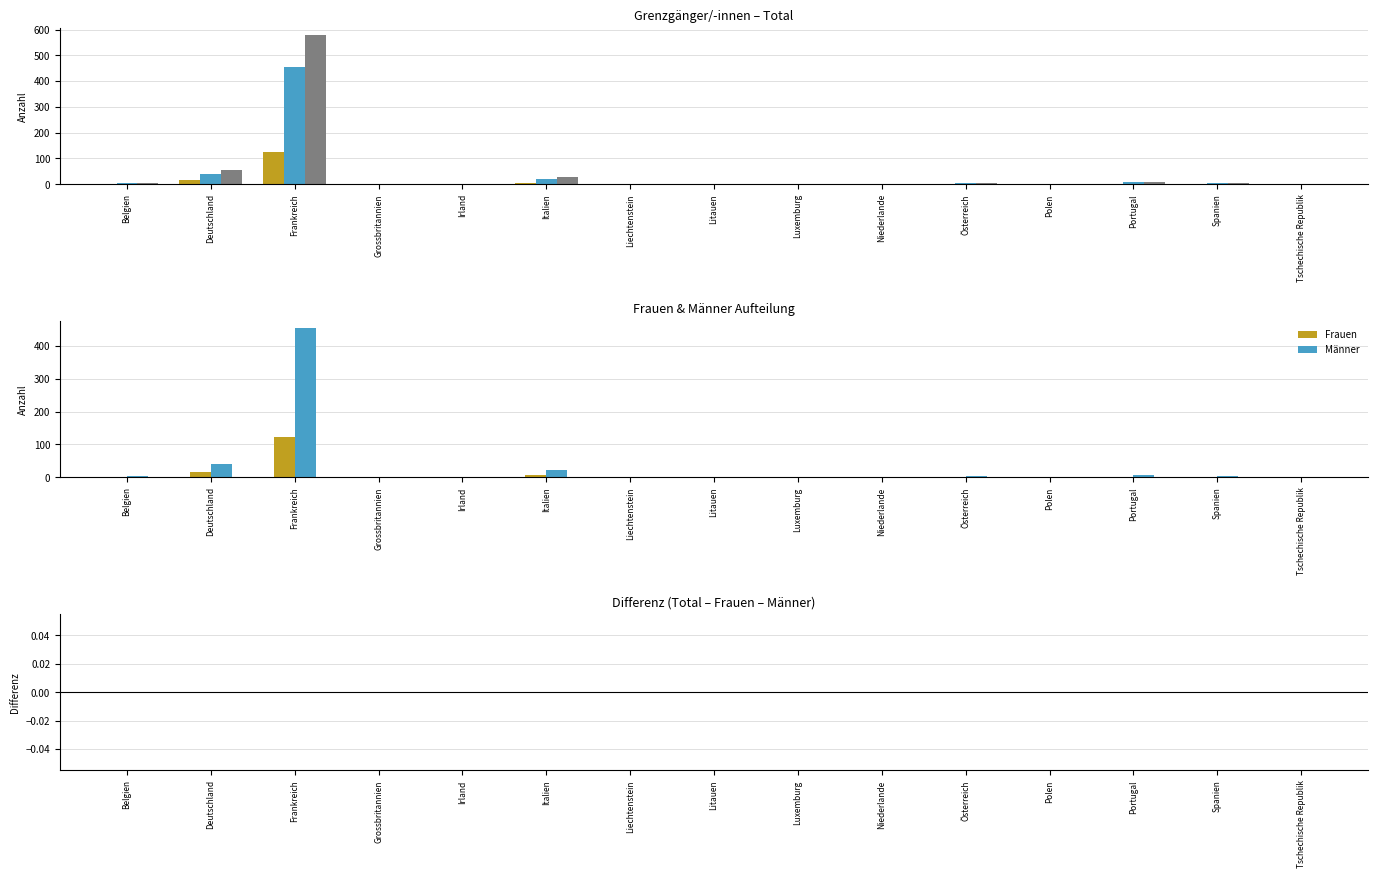

List the series in order of their overall mean, highest first.

Total, Männer, Frauen, Differenz